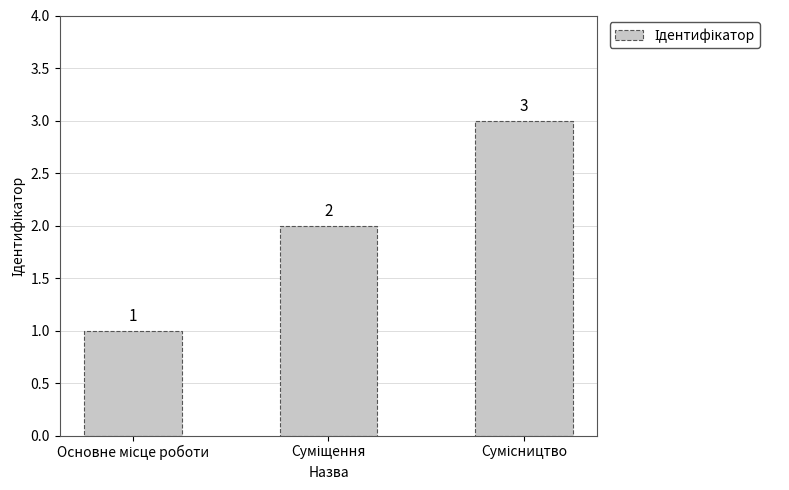

What is the value of the 1st bar from the left?

1